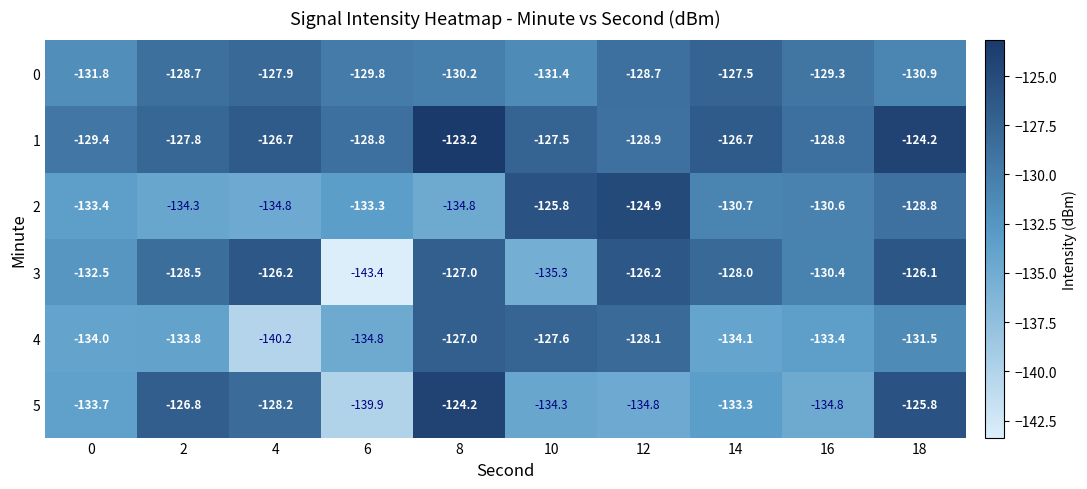

Which series changed the most between 0 and 6?

3